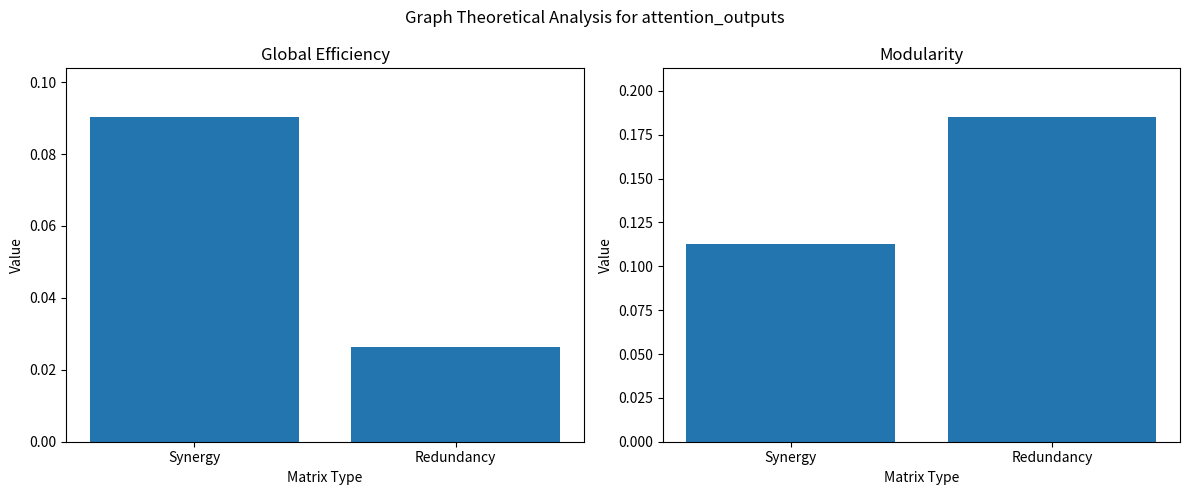

Reading right to left, extract all data points from this chart.

Global Efficiency: Redundancy=0.0	Synergy=0.1
Modularity: Redundancy=0.2	Synergy=0.1